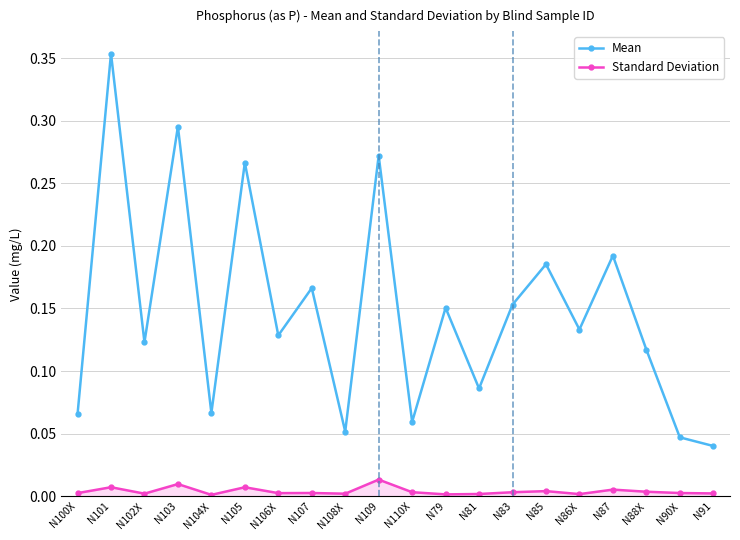

What are all the series names shown in the legend?

Mean, Standard Deviation